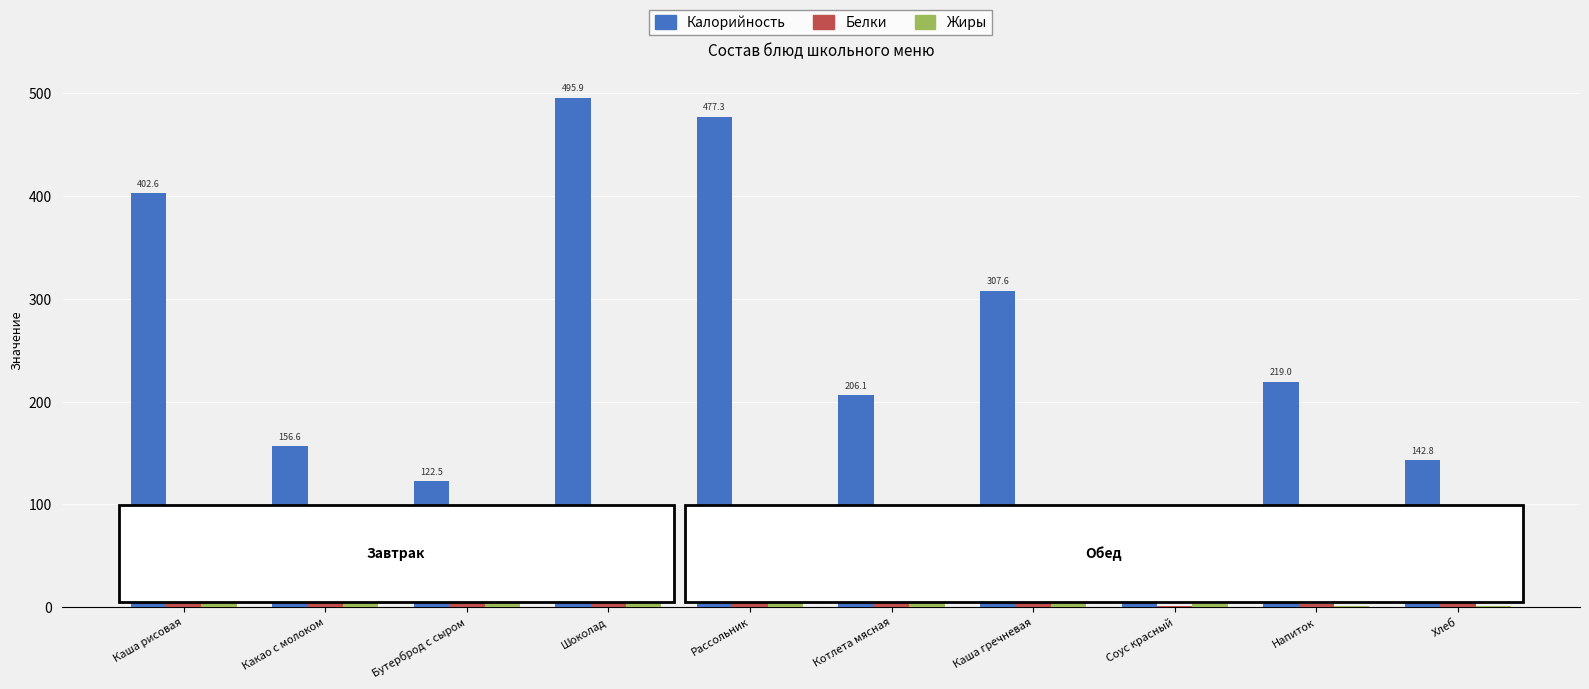

At which label does Белки first exceed 5?

Каша рисовая